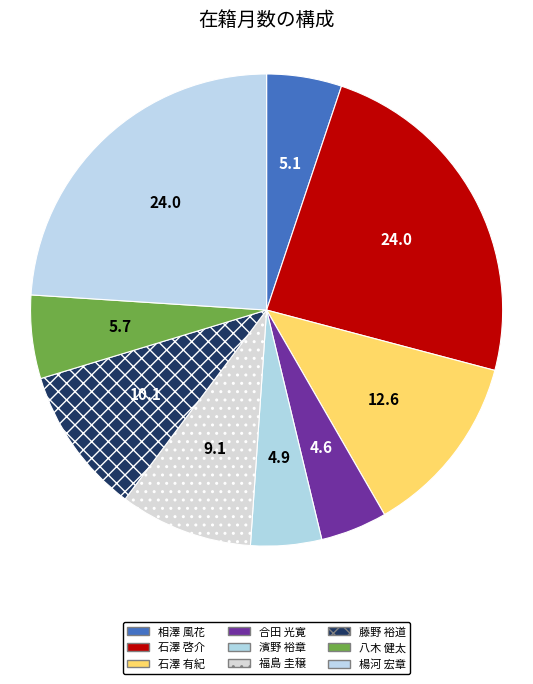

What is the smallest slice in the pie chart?

合田 光寛